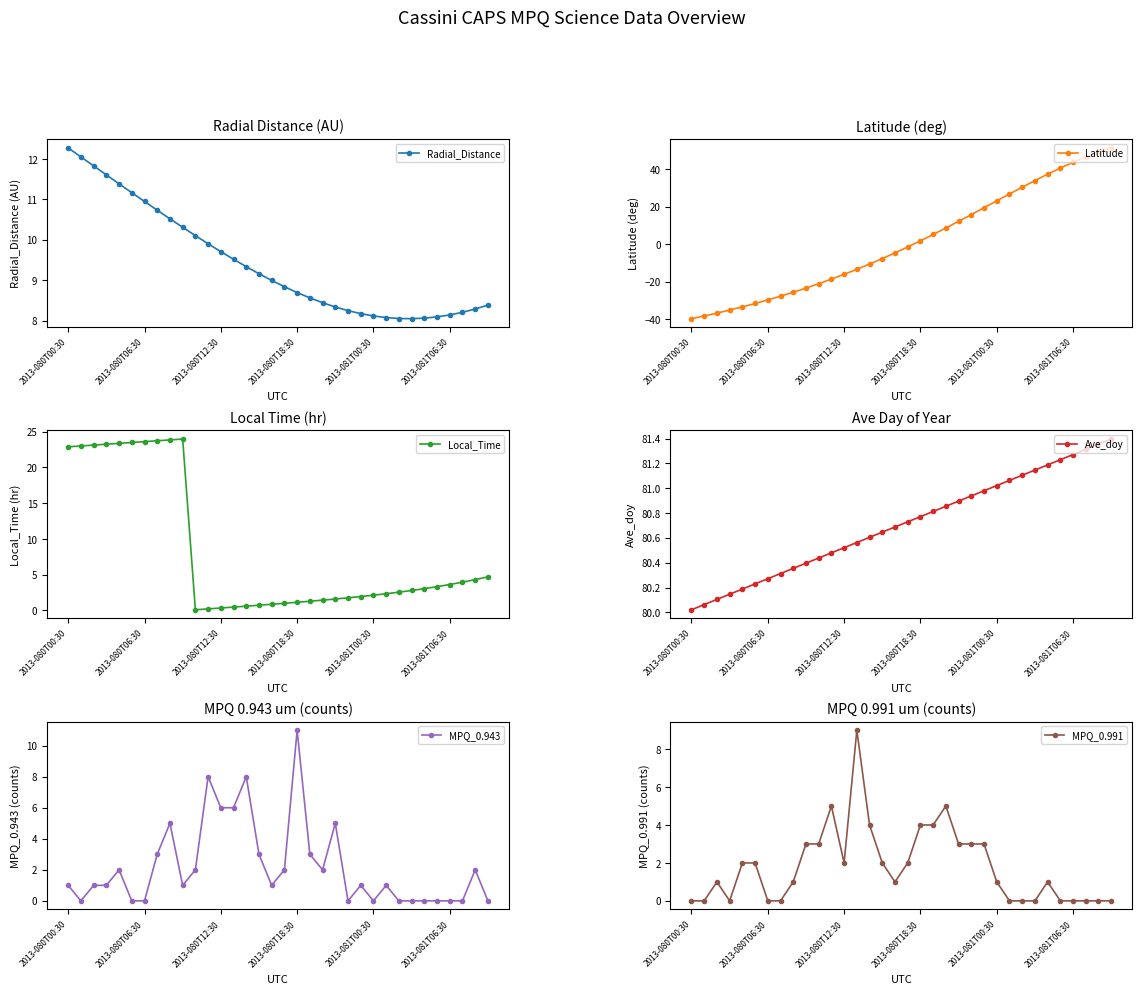

What is the label of the 34th point from the left?

33